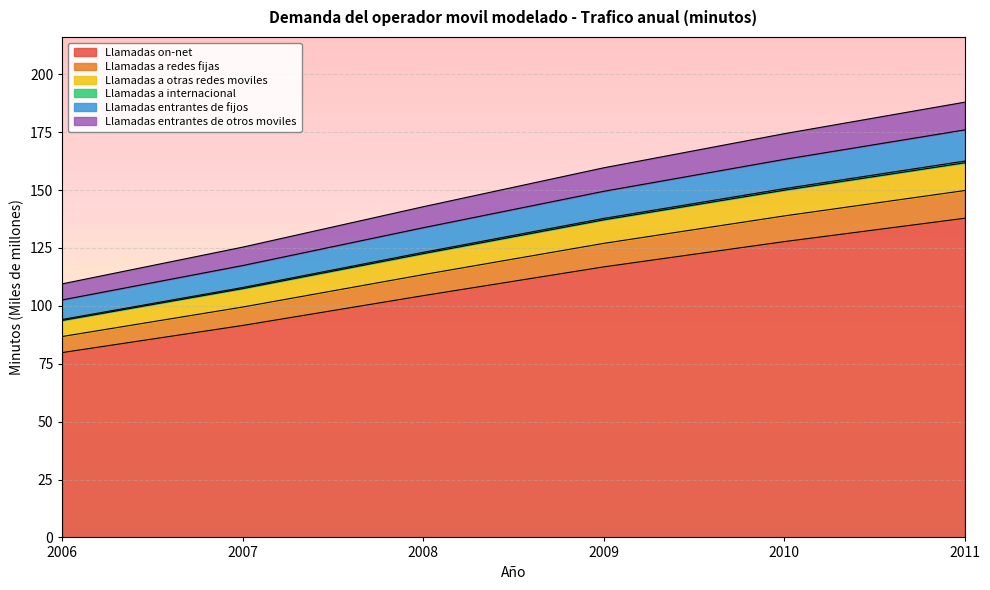

True or false: Llamadas a redes fijas and Llamadas entrantes de fijos intersect in this chart.

False